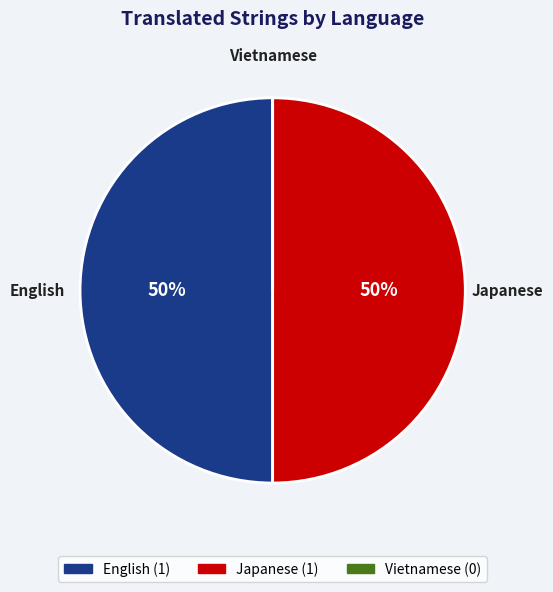

The English slice represents 50% of the pie. True or false?

True